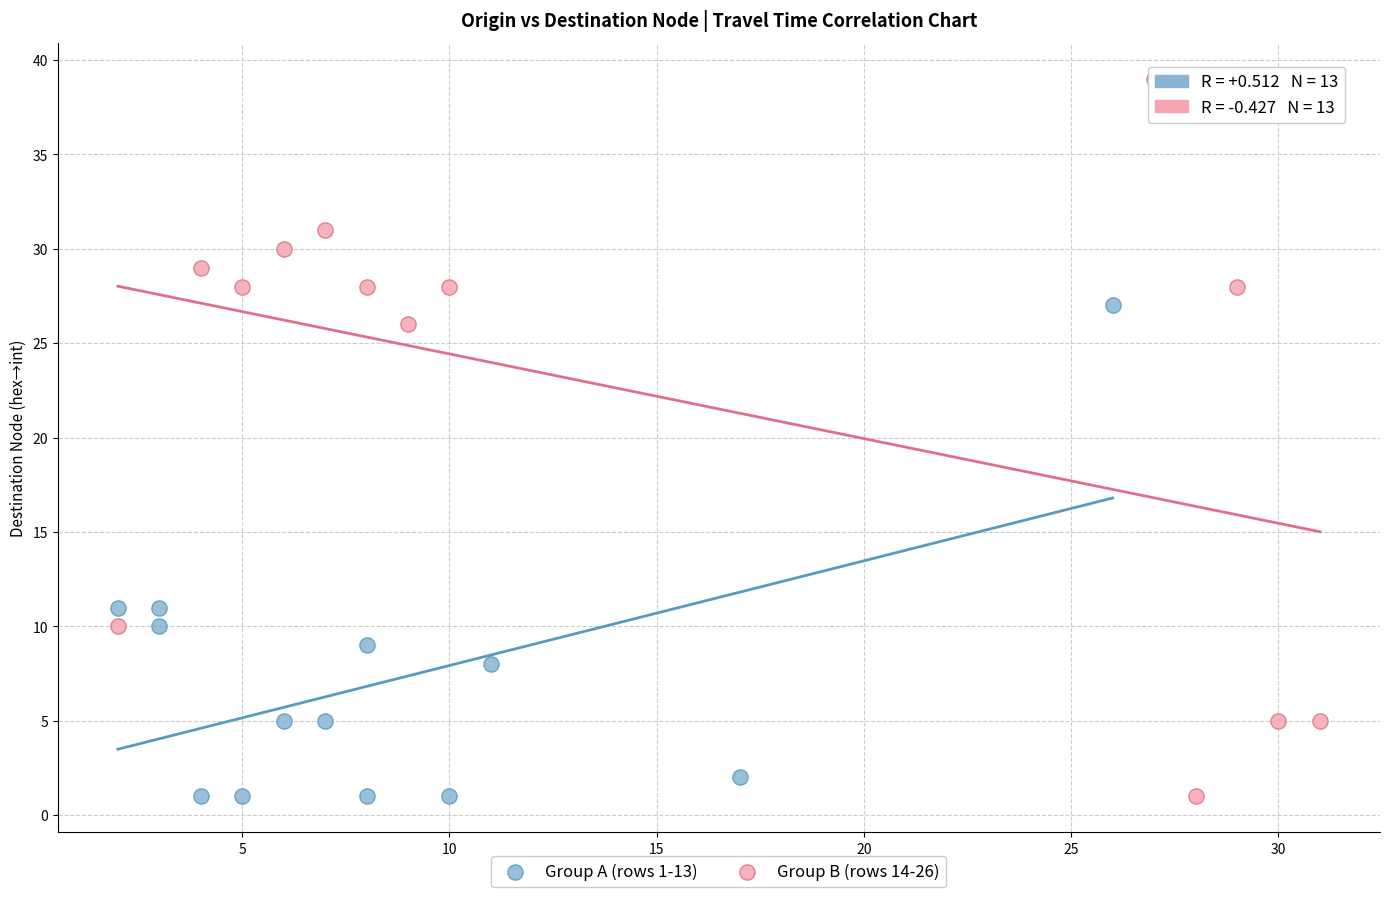

Which series contains the highest Y value?

Group B (rows 14-26)